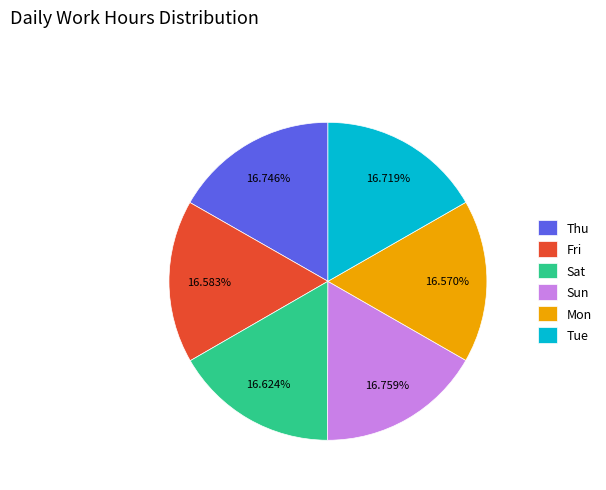

Does any single category account for the majority?

No